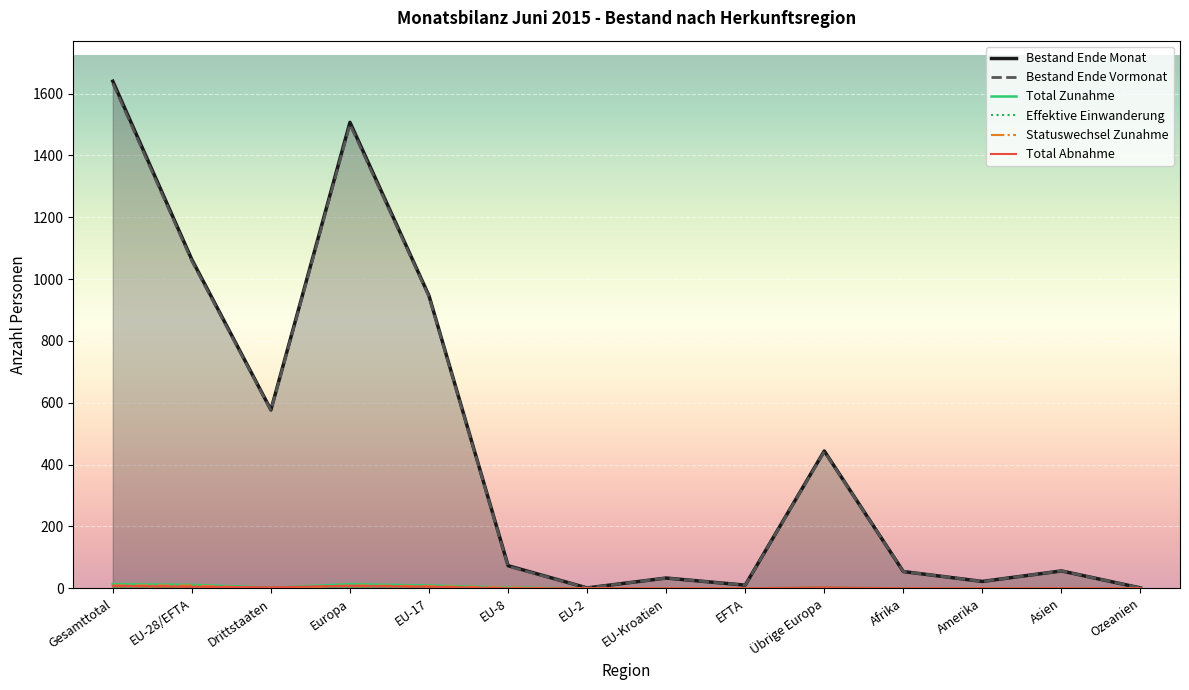

Where is Bestand Ende Vormonat nearest to the value 817?

EU-17